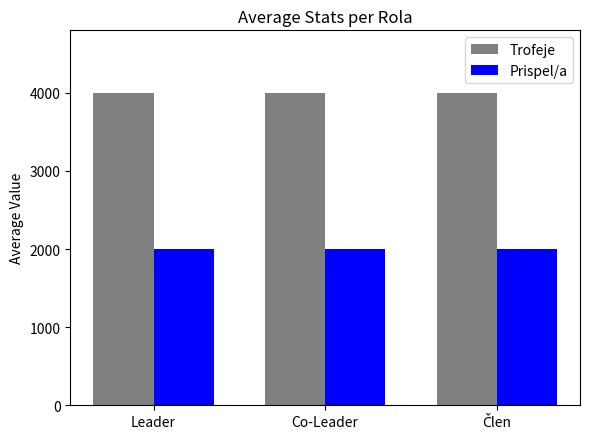

True or false: Prispel/a has a value of 3134.8 at Co-Leader.

False